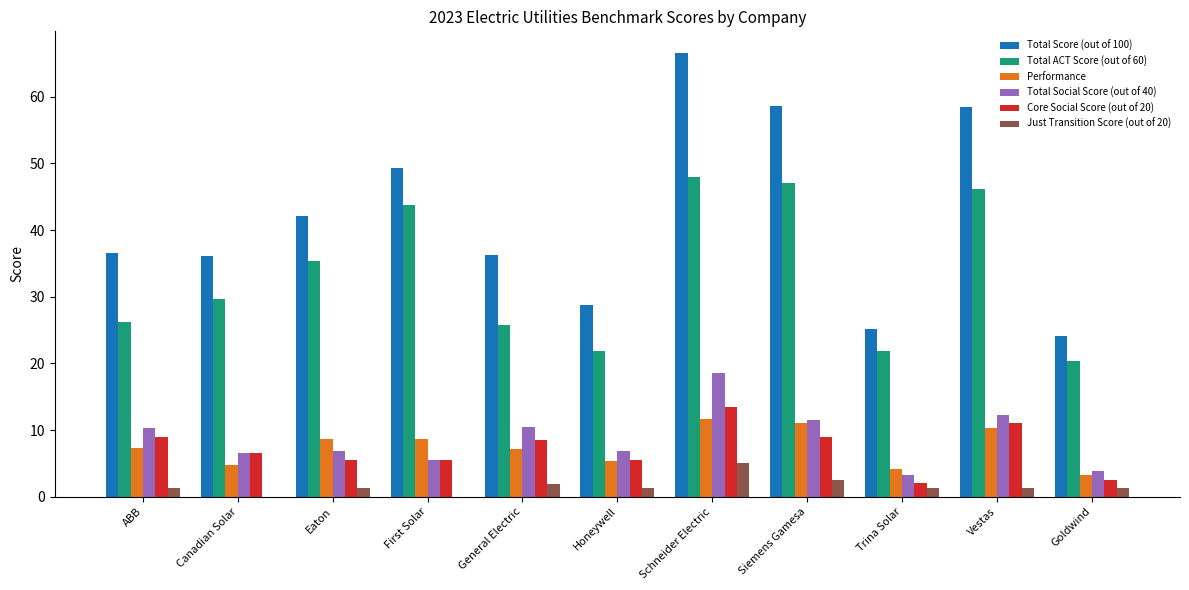

What is the maximum value shown in the chart?

66.5